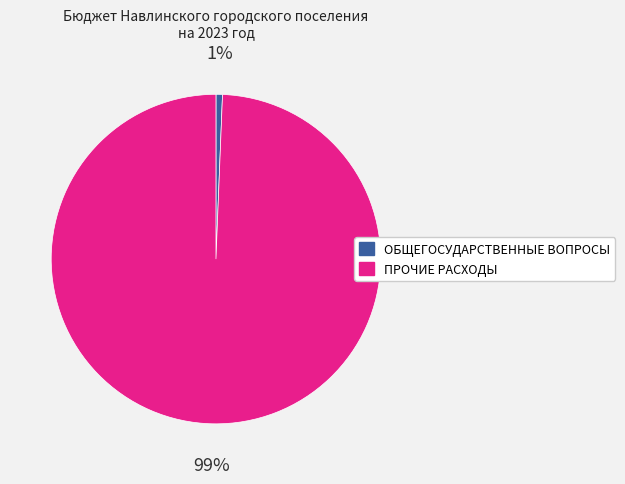

Rank the categories by value from lowest to highest.

ОБЩЕГОСУДАРСТВЕННЫЕ ВОПРОСЫ, ПРОЧИЕ РАСХОДЫ